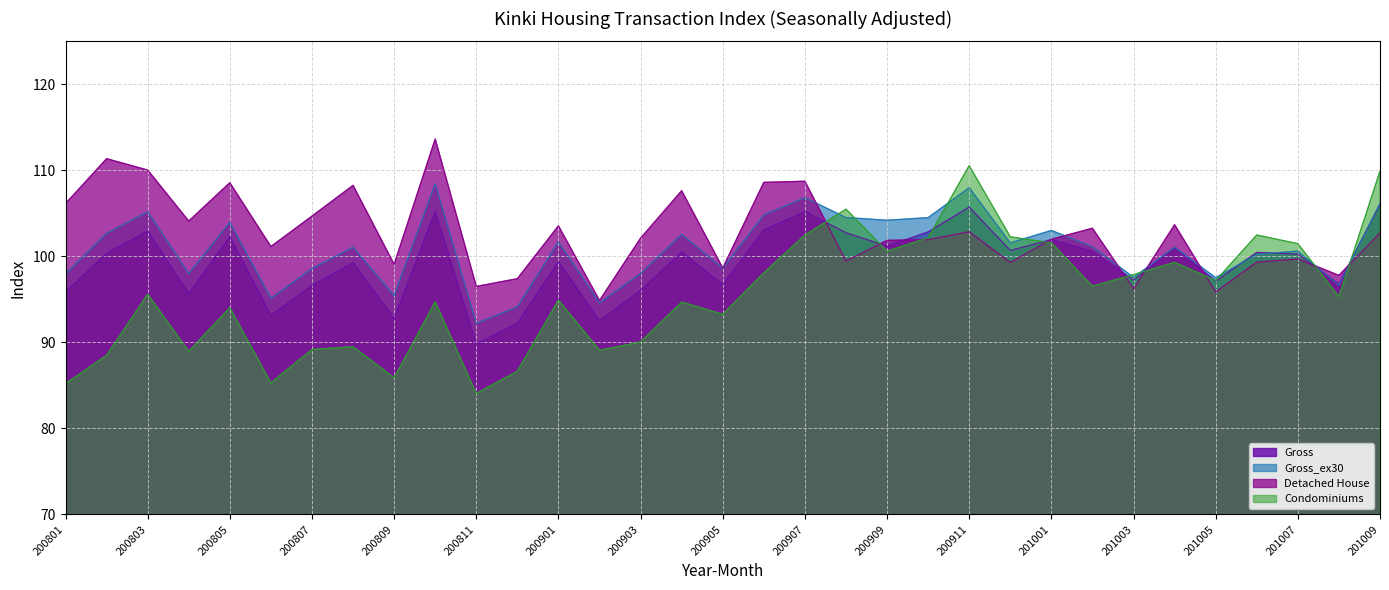

What is the maximum value shown in the chart?

113.6